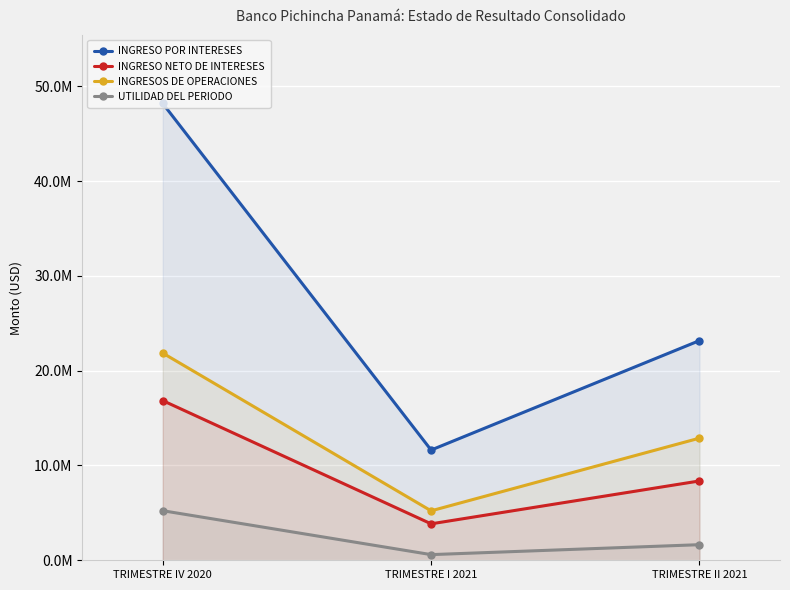

Rank the series by their maximum value, from highest to lowest.

INGRESO POR INTERESES, INGRESOS DE OPERACIONES, INGRESO NETO DE INTERESES, UTILIDAD DEL PERIODO